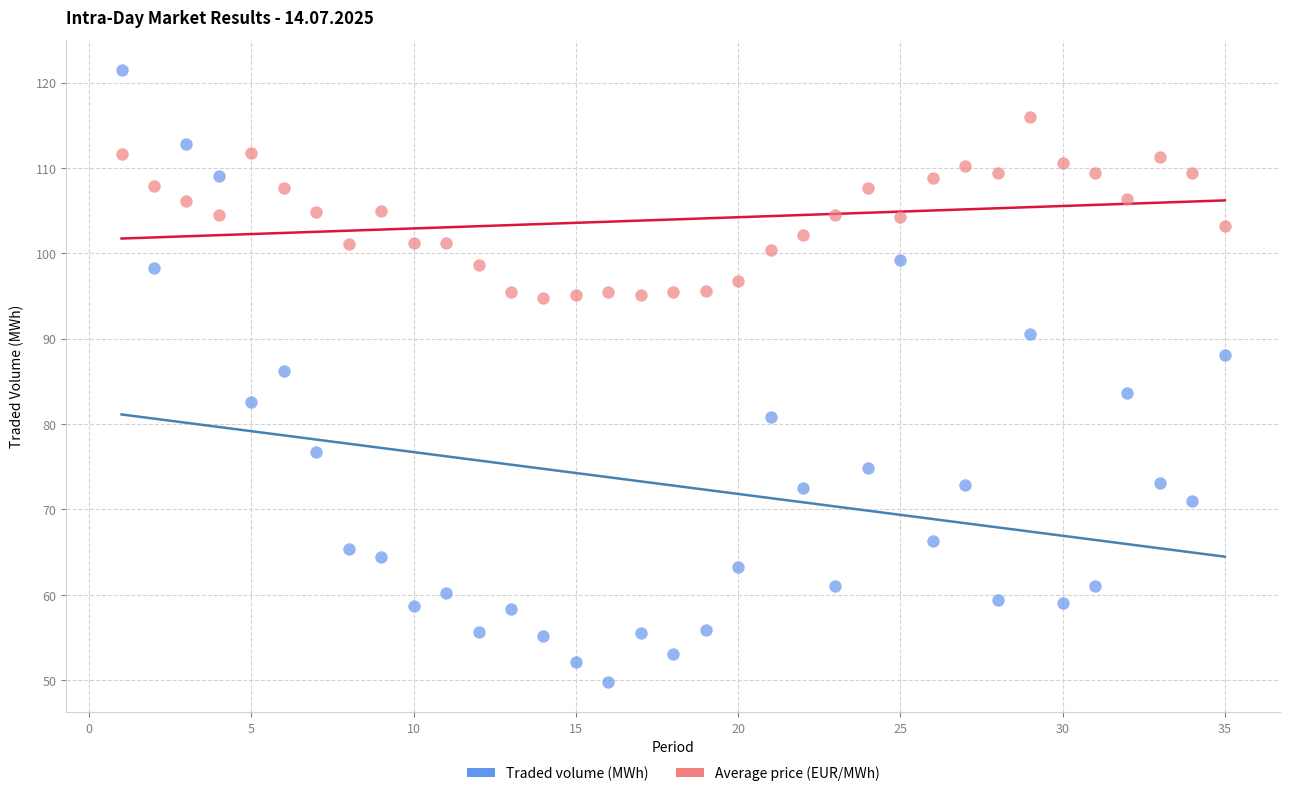

Which series contains the lowest Y value?

Traded volume (MWh)